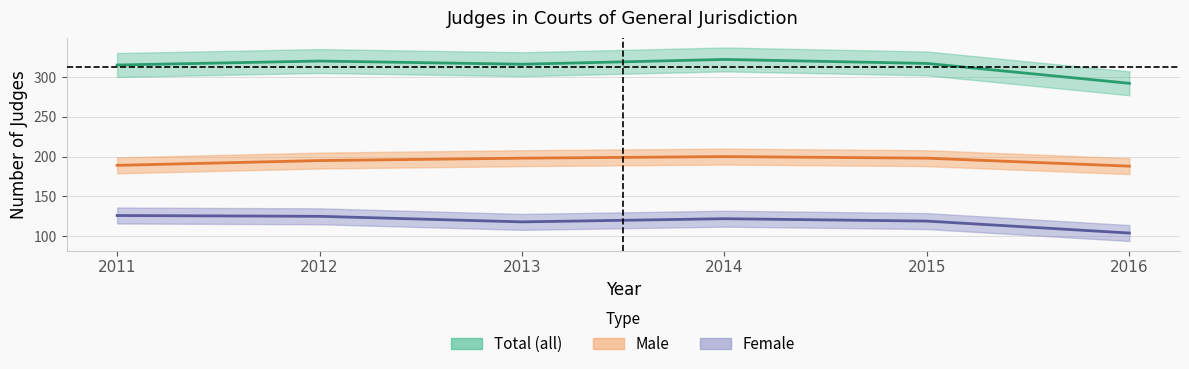

Is this an area chart (filled region under the line)?

No